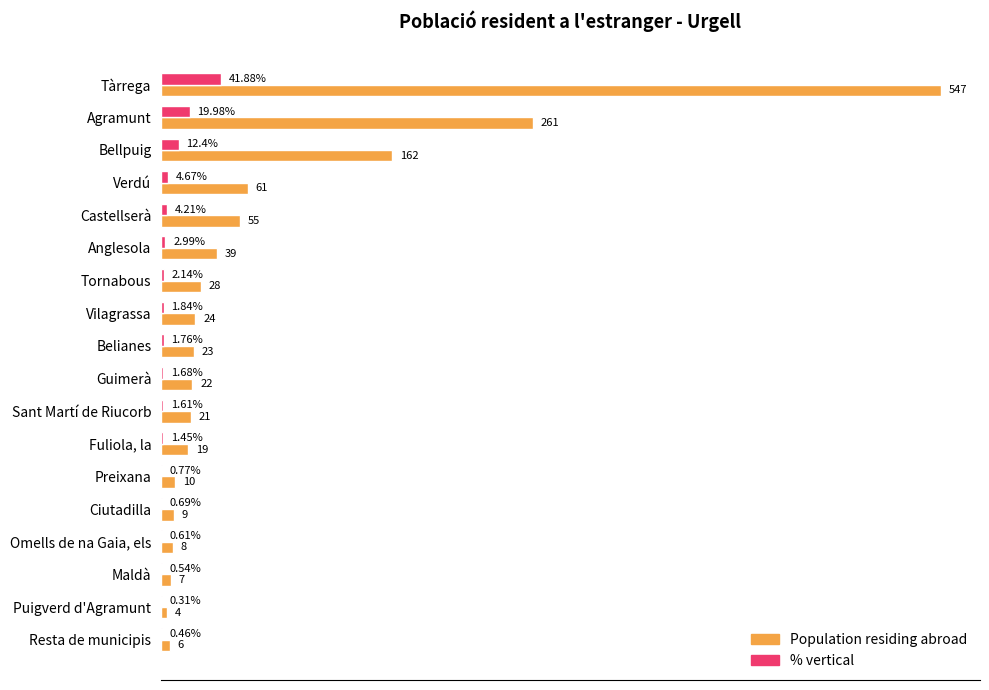

At which label is Population residing abroad closest to 275?

Agramunt